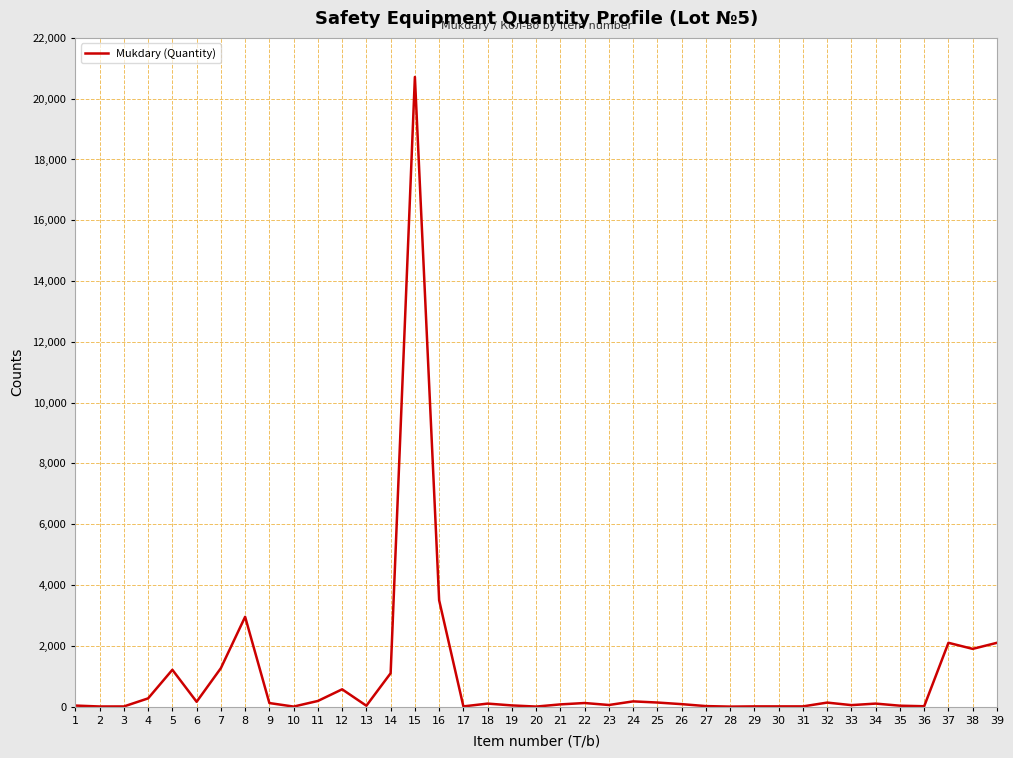

What is the difference between the maximum and minimum values?

20714